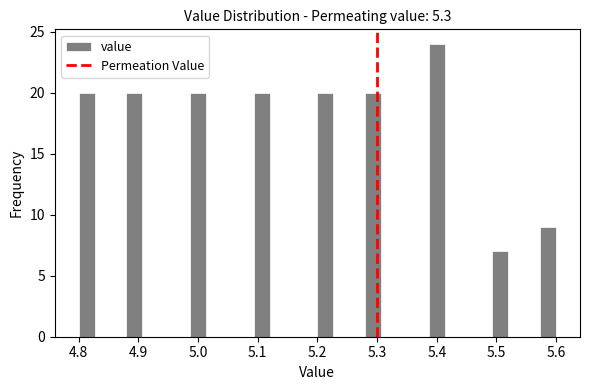

Around what value on the x-axis is the tallest bar? Give the approximate position of its centre, as read against the axis.

5.40